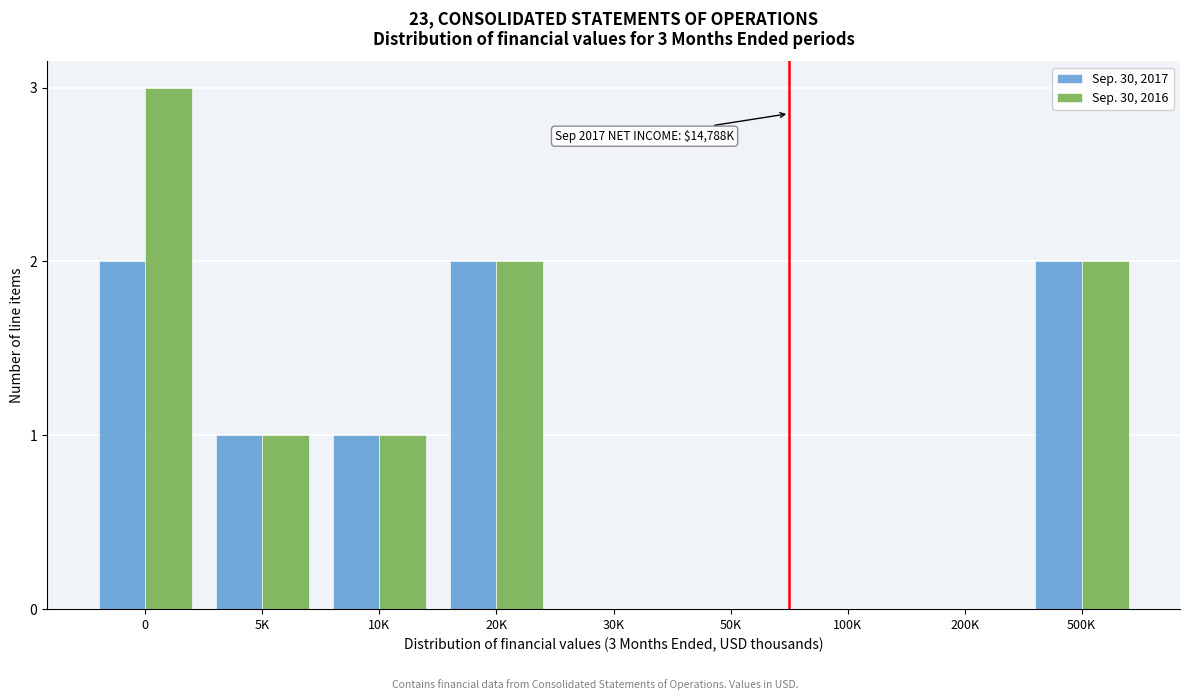

Reading right to left, list all the values displayed in this chart.

Sep. 30, 2017: 500K=2	200K=0	100K=0	50K=0	30K=0	20K=2	10K=1	5K=1	0=2
Sep. 30, 2016: 500K=2	200K=0	100K=0	50K=0	30K=0	20K=2	10K=1	5K=1	0=3